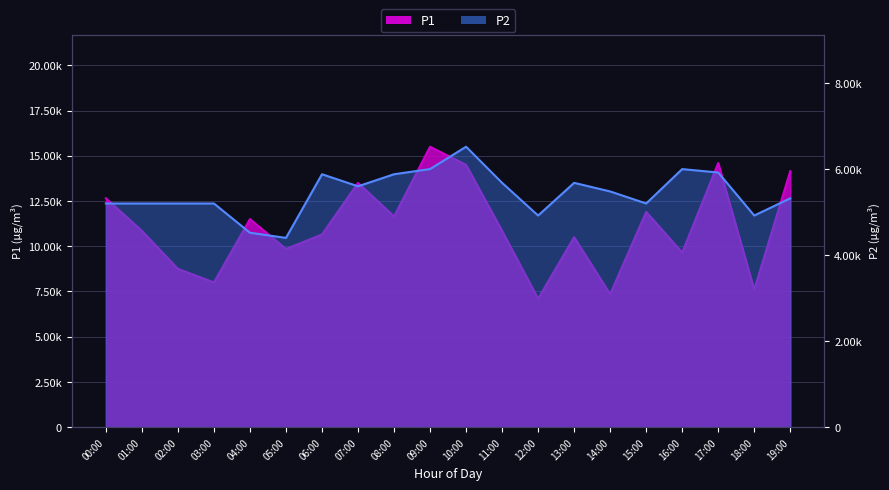

What is the sum of all P2 values?

108720.0